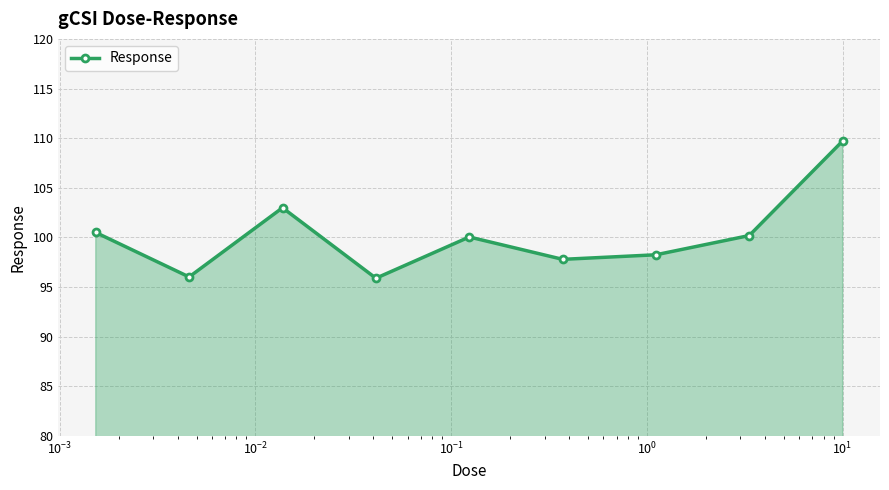

What is the minimum value shown in the chart?

95.9